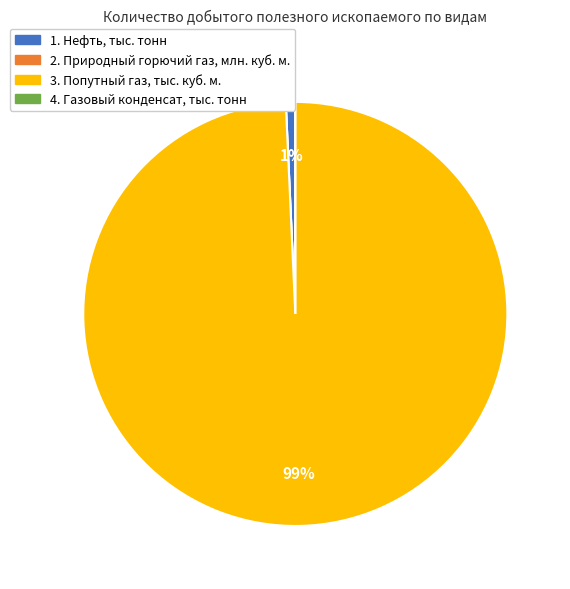

Which category accounts for the majority?

3. Попутный газ, тыс. куб. м.